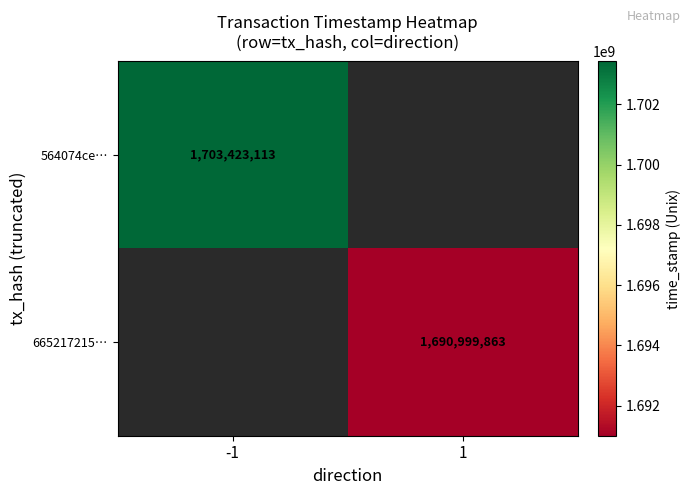

True or false: 564074ce… has a value of 2495810774 at -1.

False